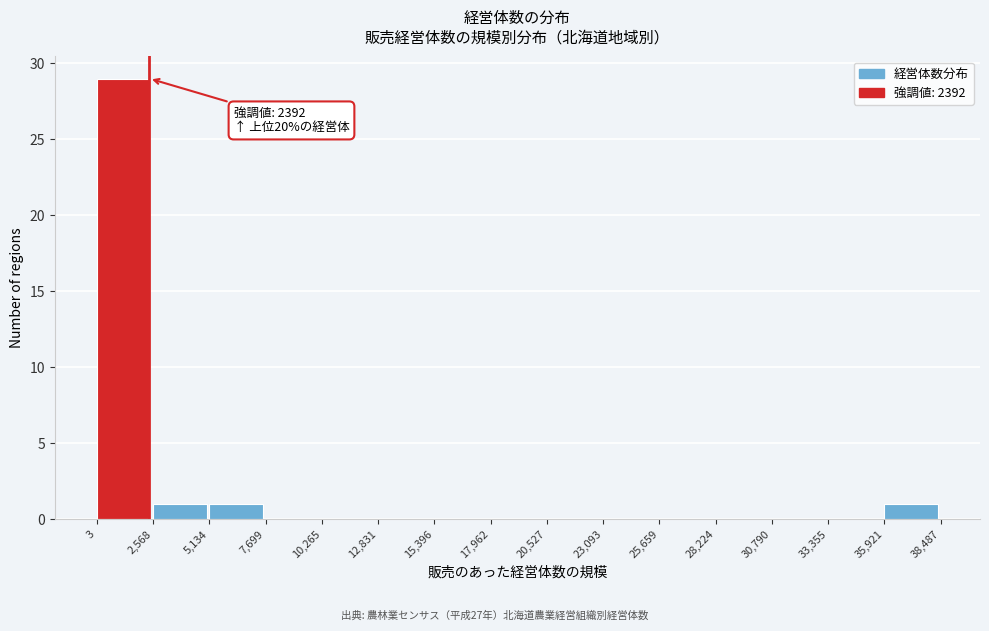

Which range on the x-axis has the tallest bar?

3 to 2,568